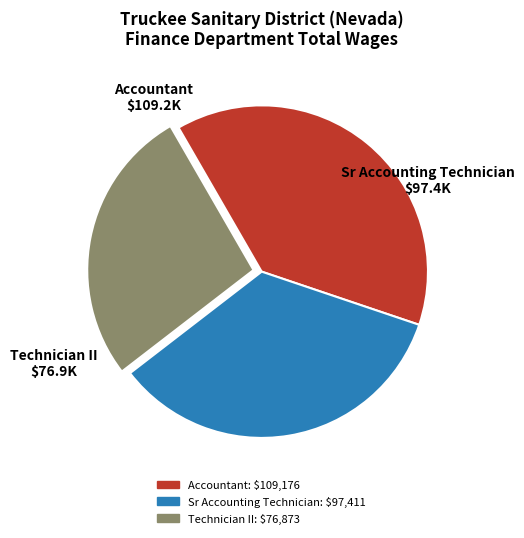

Approximately how many times larger is the value at Technician II compared to Sr Accounting Technician?

0.8